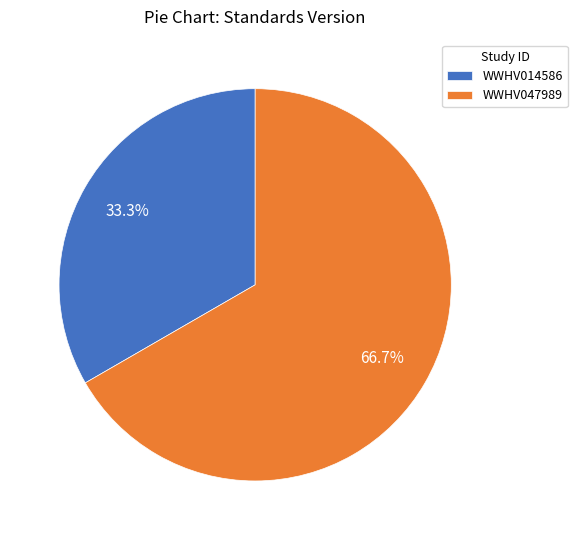

Which has a higher value, WWHV014586 or WWHV047989?

WWHV047989